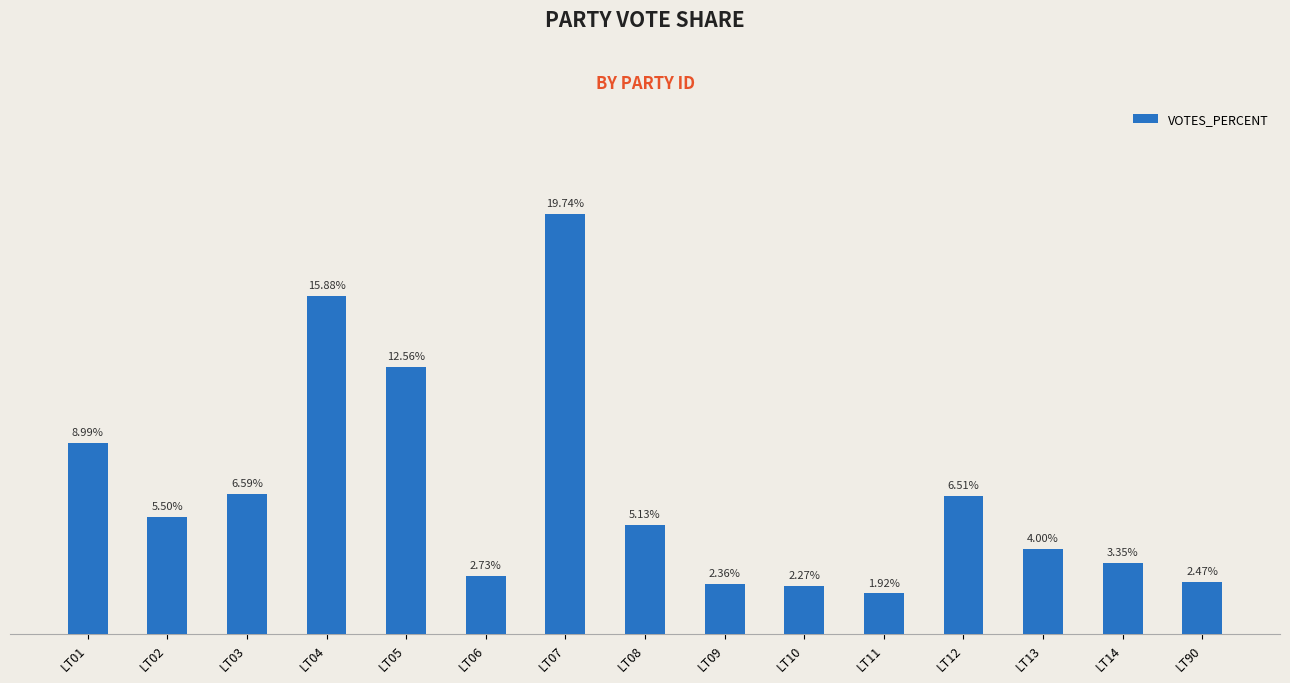

Which has a higher value, LT05 or LT08?

LT05